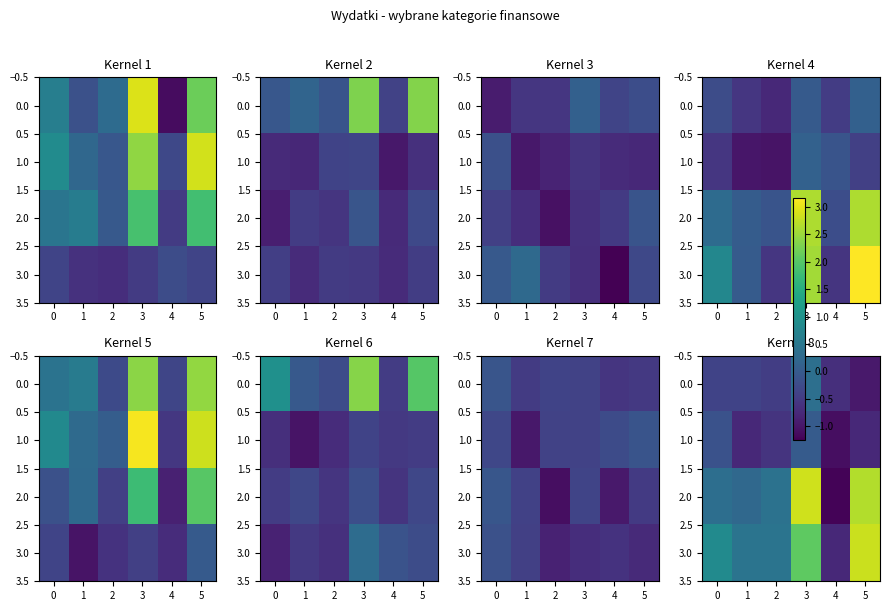

At how many categories does at least one series exceed 2?

2